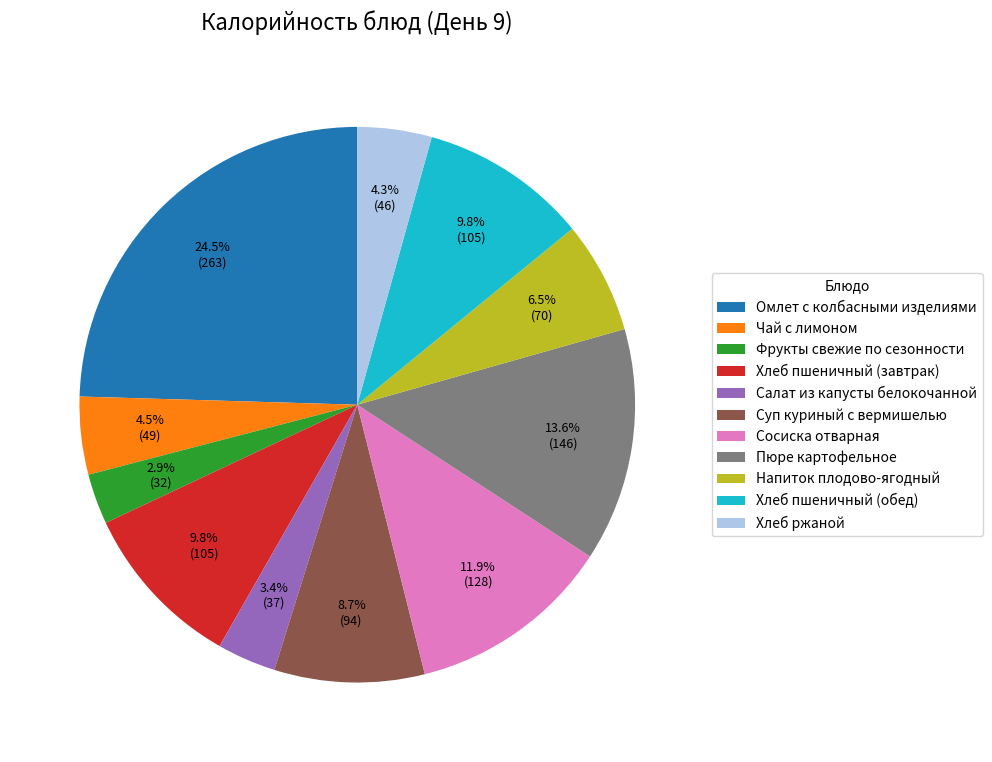

Is there any slice that represents more than half of the pie?

No